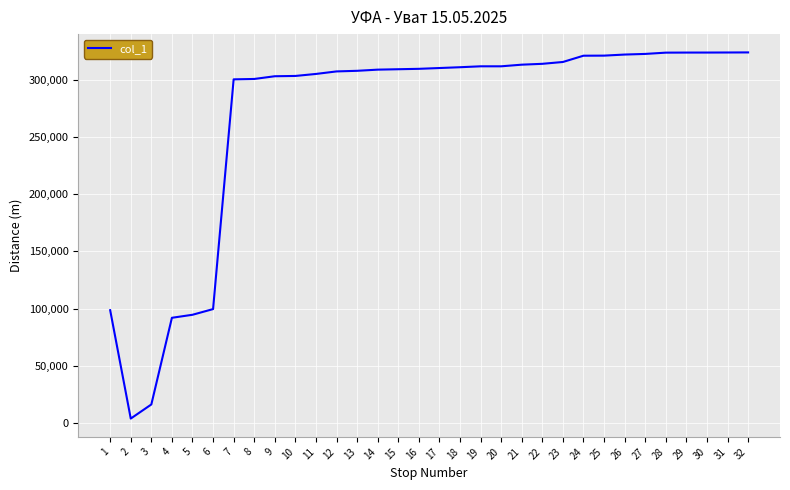

Between 9 and 19, which is larger?

19